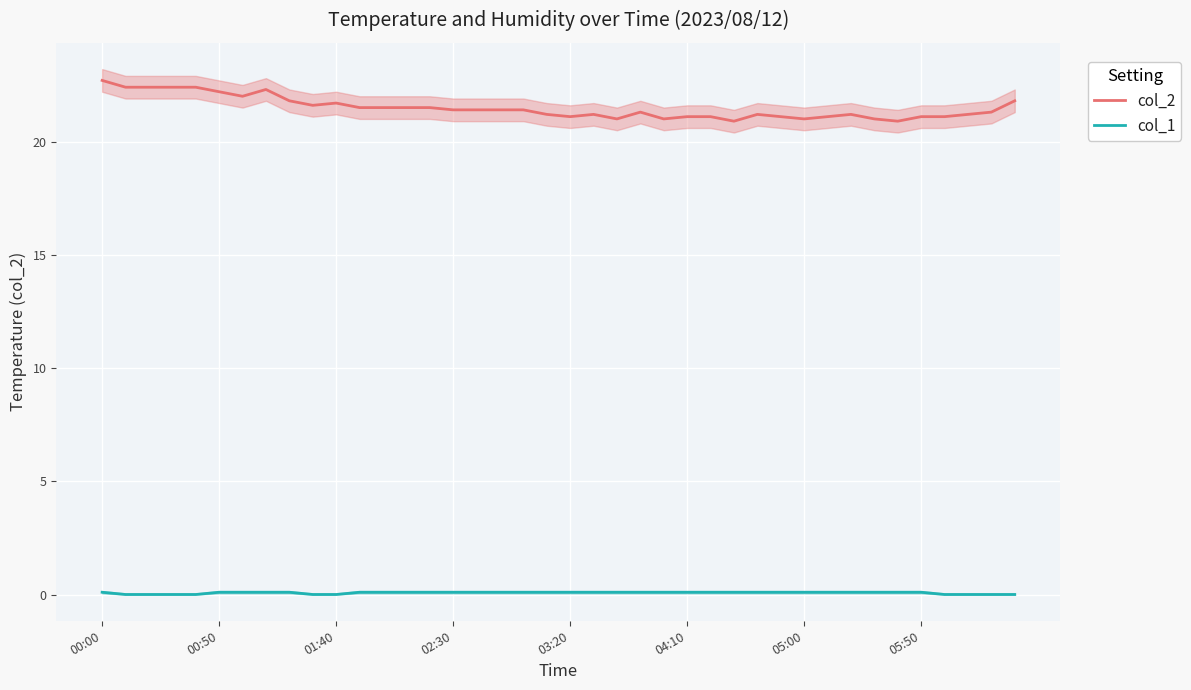

True or false: col_2 and col_1 cross at least once.

False